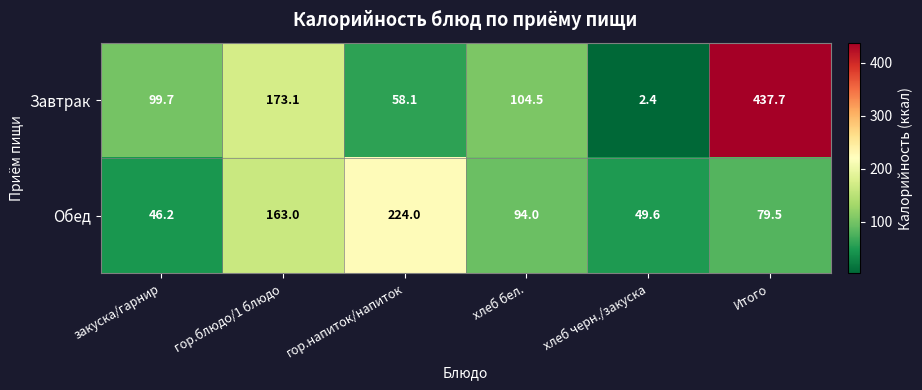

What is the difference between the highest and lowest values at хлеб черн./закуска?

47.2